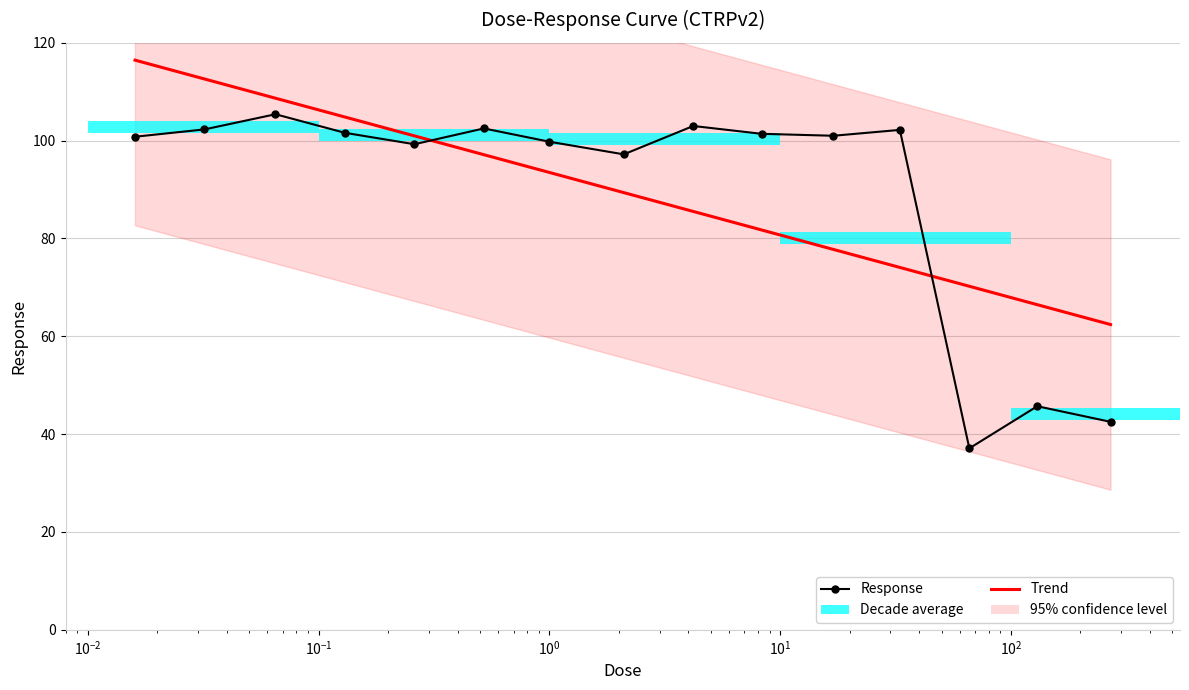

What position from the right is 8.3?

6